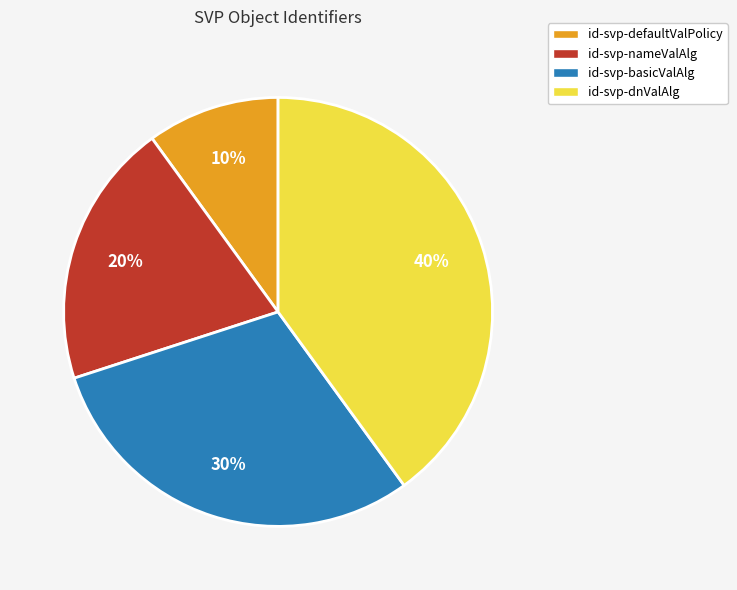

True or false: id-svp-dnValAlg accounts for 33% of the total.

False